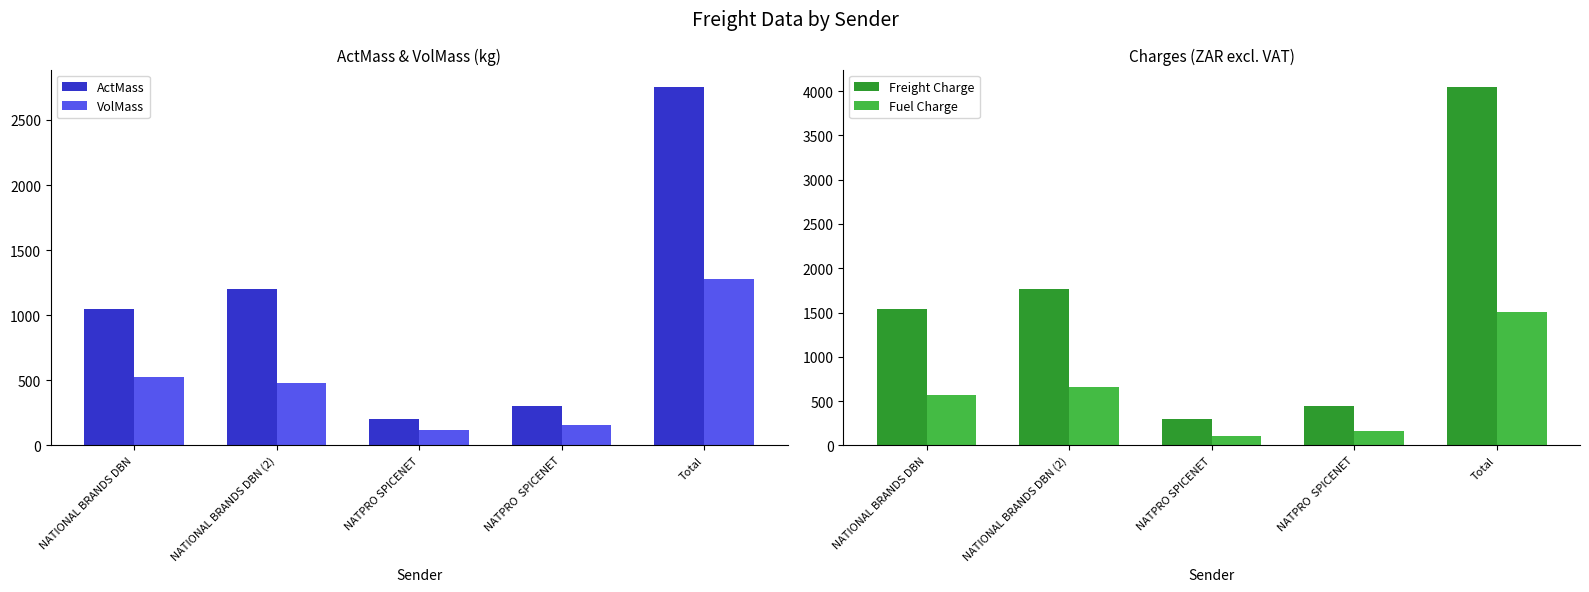

What is the label of the 2nd bar from the right?

NATPRO  SPICENET